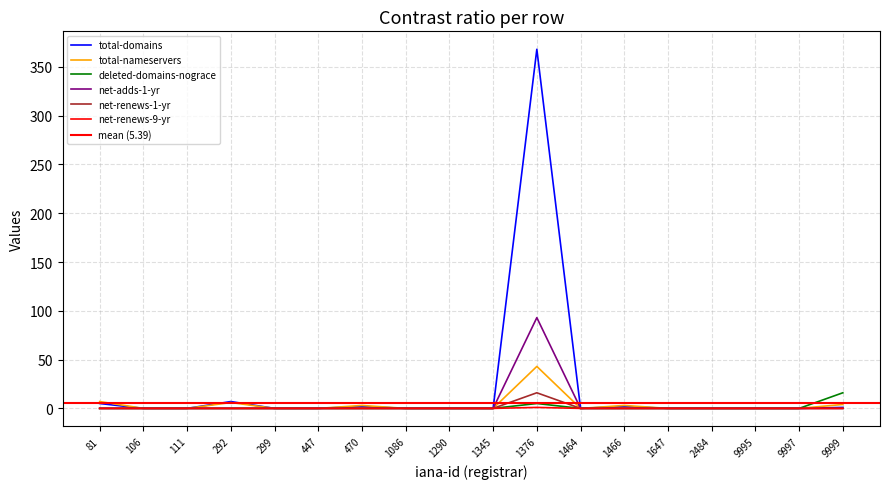

How many lines are shown in the chart?

6